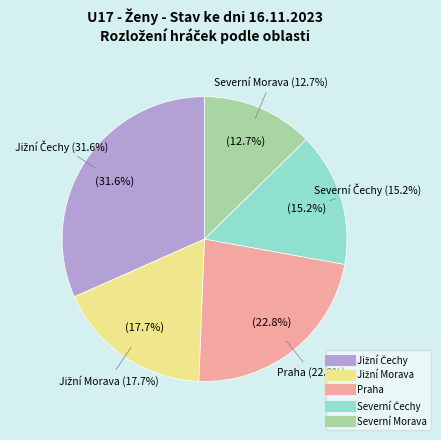

Does any single category account for the majority?

No